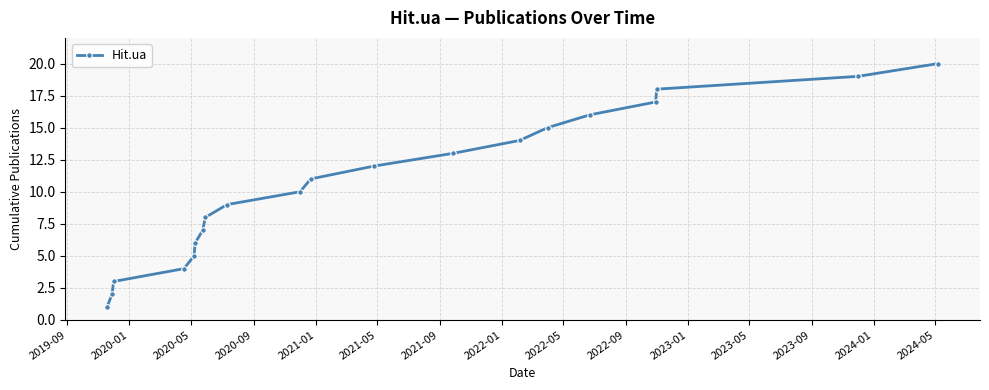

How many lines are shown in the chart?

1